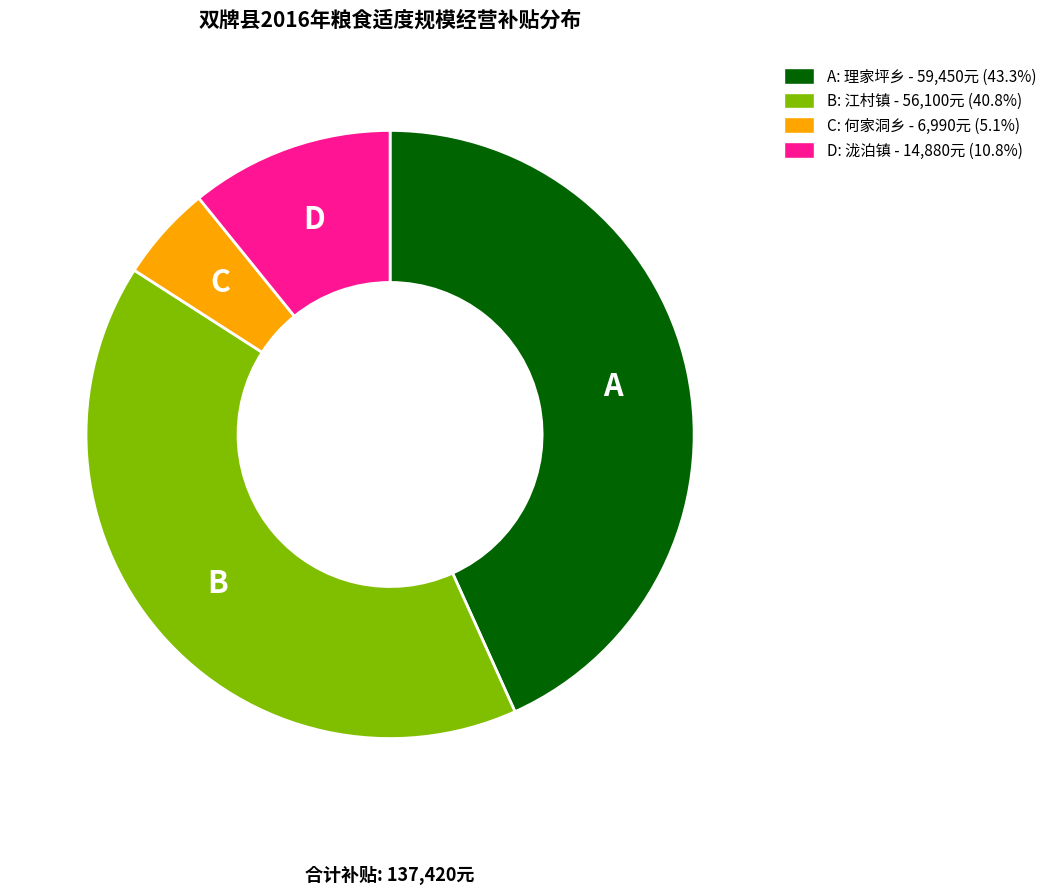

Does any single category account for the majority?

No